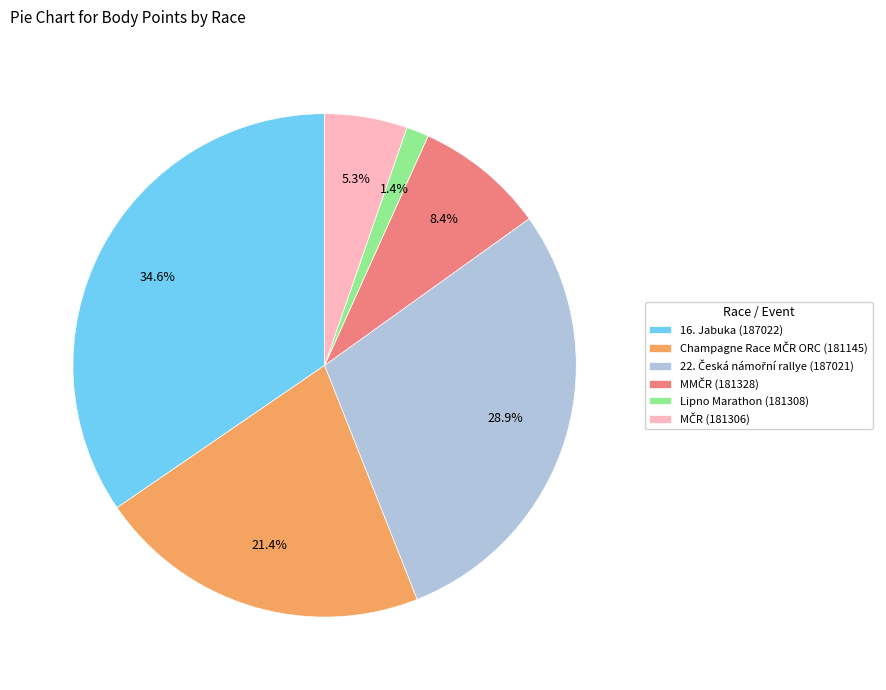

Does Lipno Marathon (181308) represent more than half of the total?

No